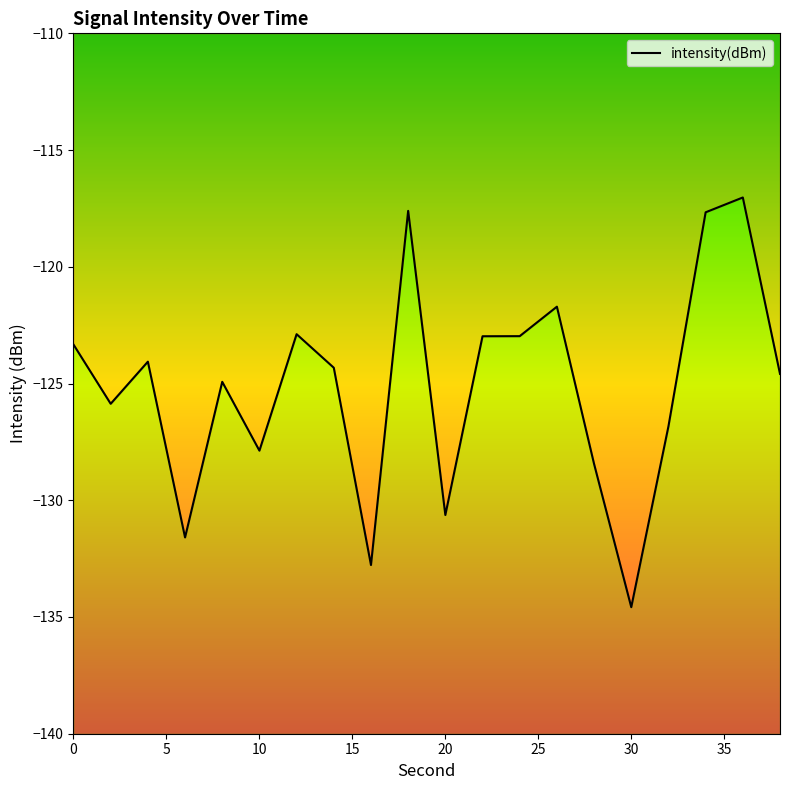

What is the sum of all values?

-2502.7